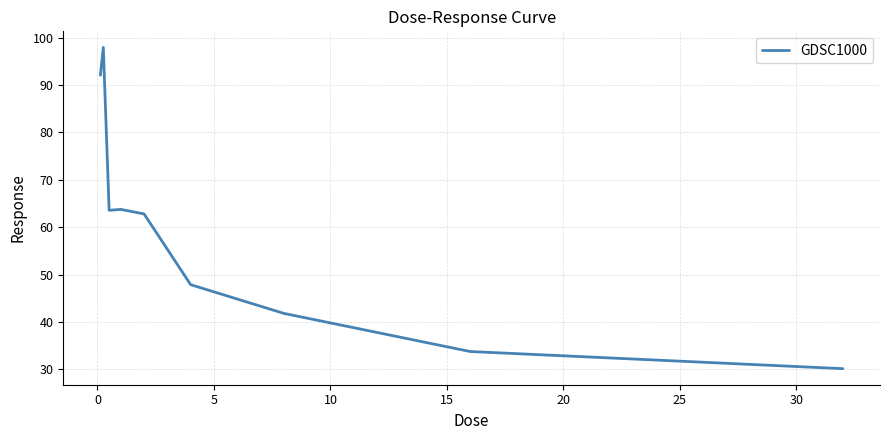

What is the difference between the maximum and minimum values?

67.8